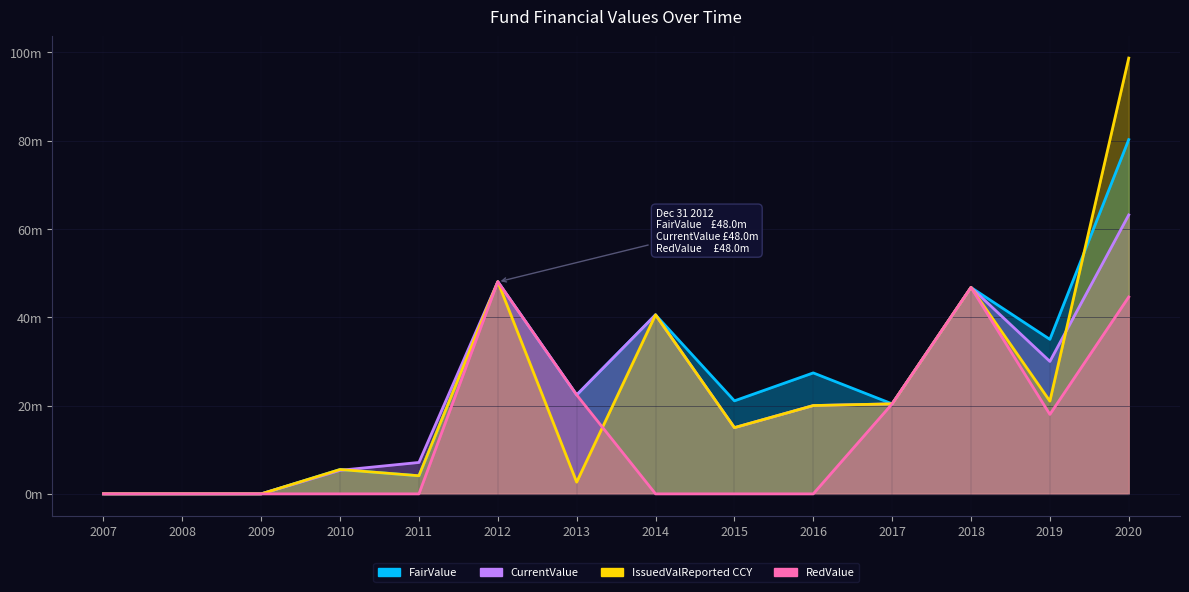

How many lines are shown in the chart?

4